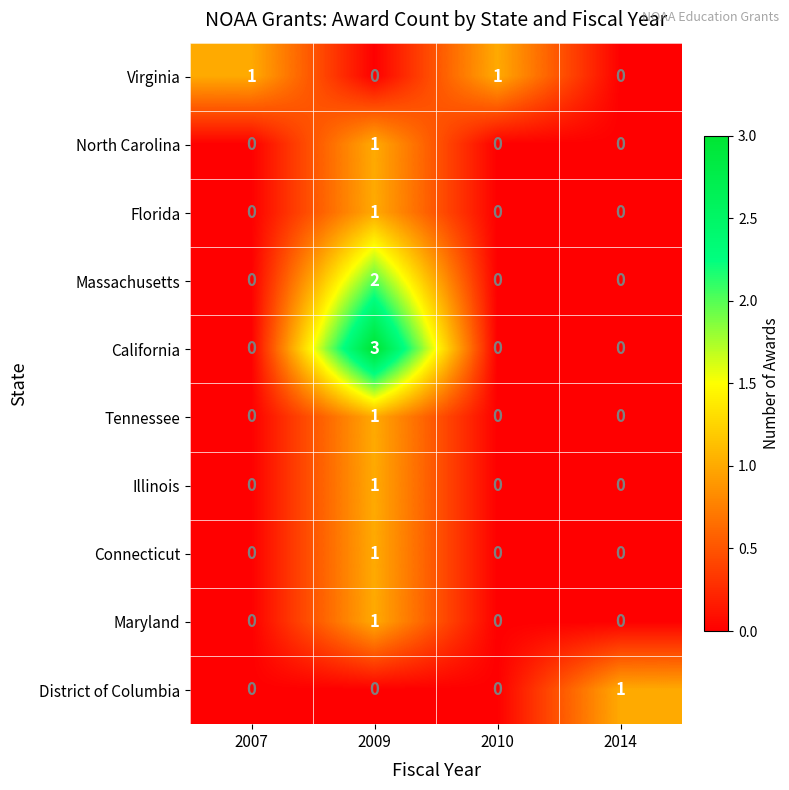

Count the number of data series in this chart.

10